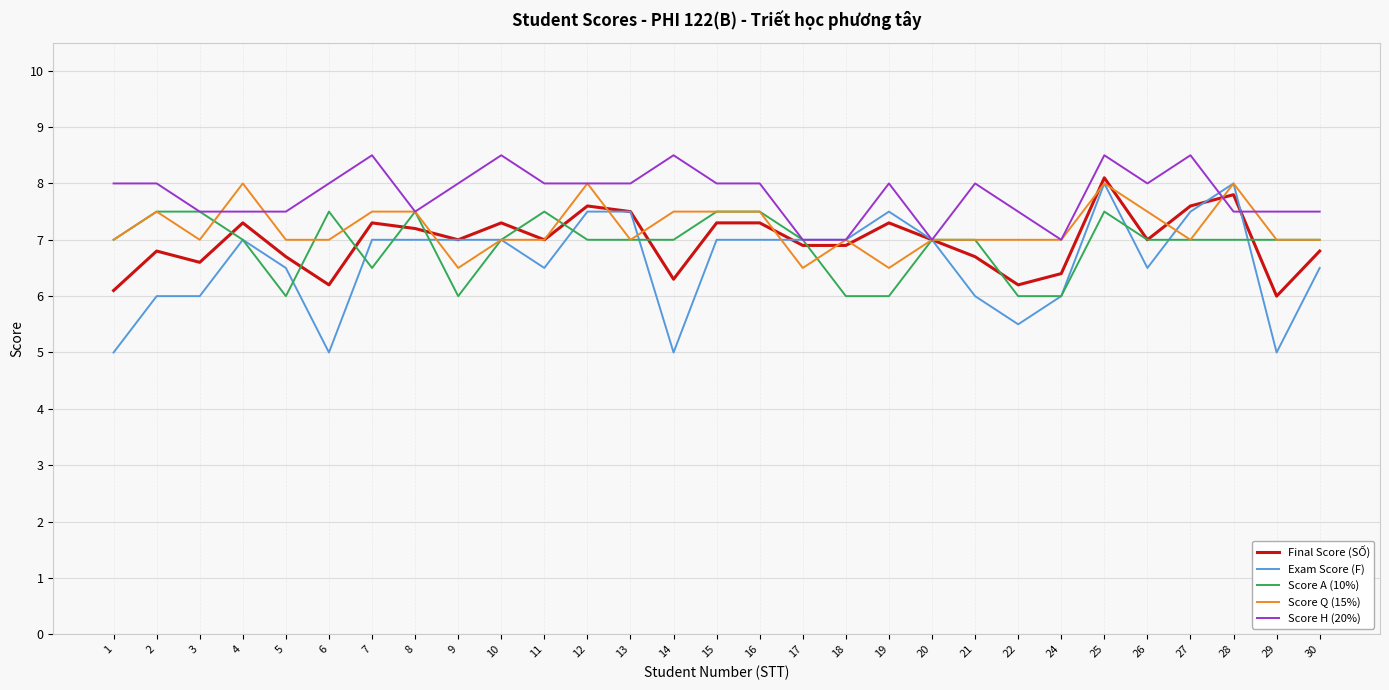

Which series ends up on top after the final intersection of Score A (10%) and Exam Score (F)?

Score A (10%)